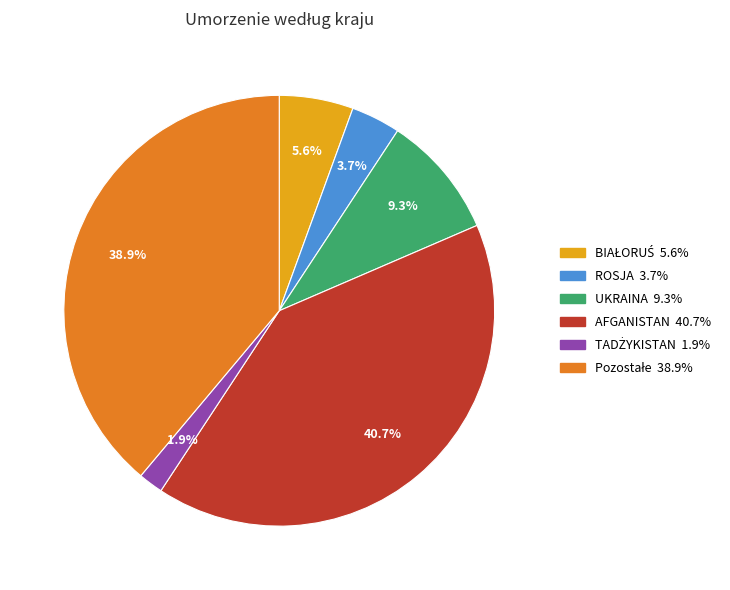

Which category has the biggest portion of the pie?

AFGANISTAN